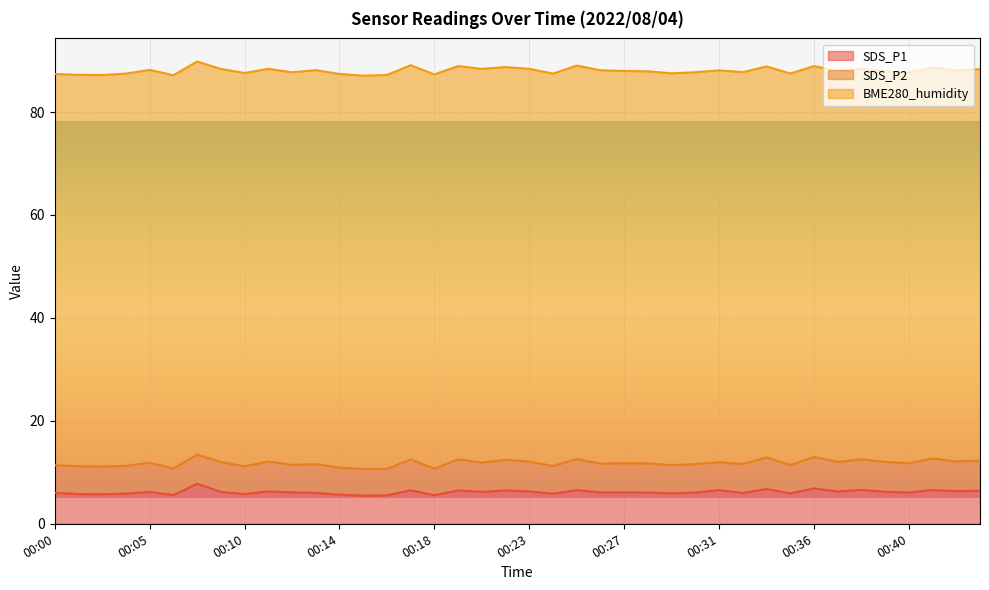

How many data points in SDS_P1 are above 6?

26